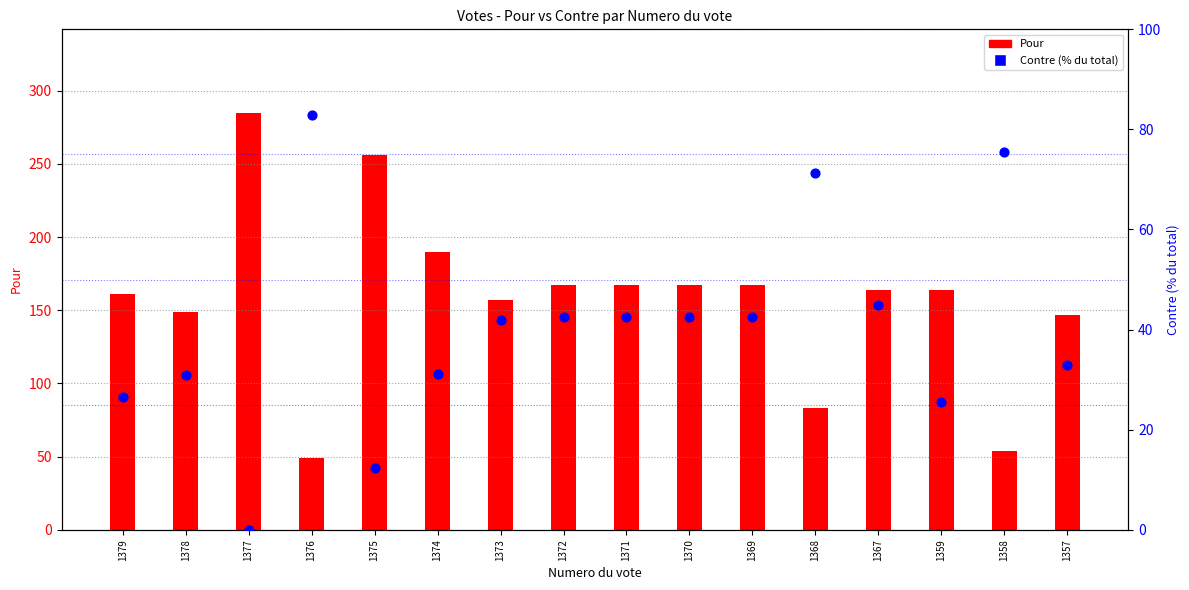

Which series reaches the minimum Y coordinate?

Contre (% du total)